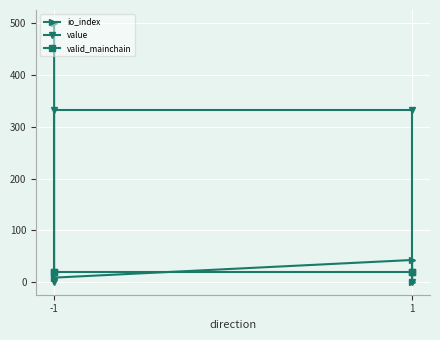

True or false: value and valid_mainchain intersect in this chart.

True